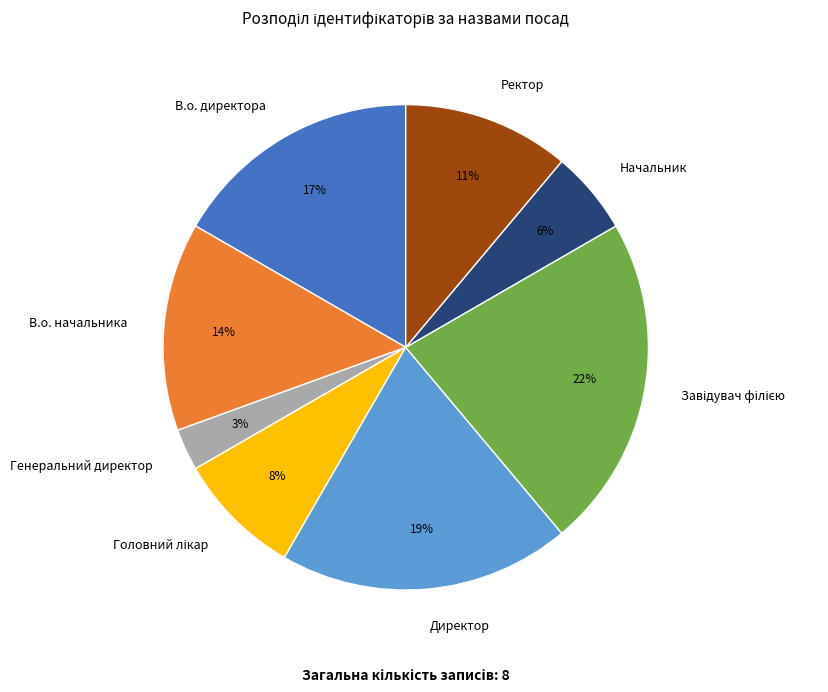

How many segments does this pie chart have?

8